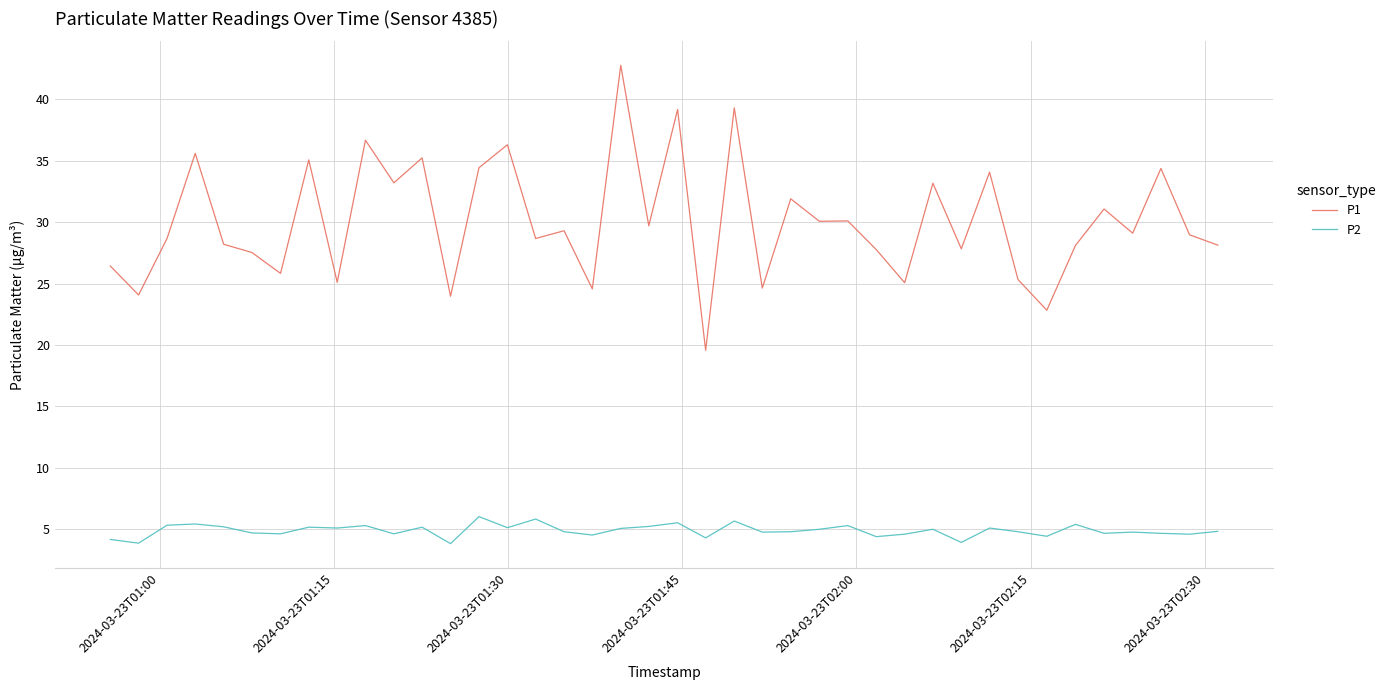

Which series has the largest total across all categories?

P1